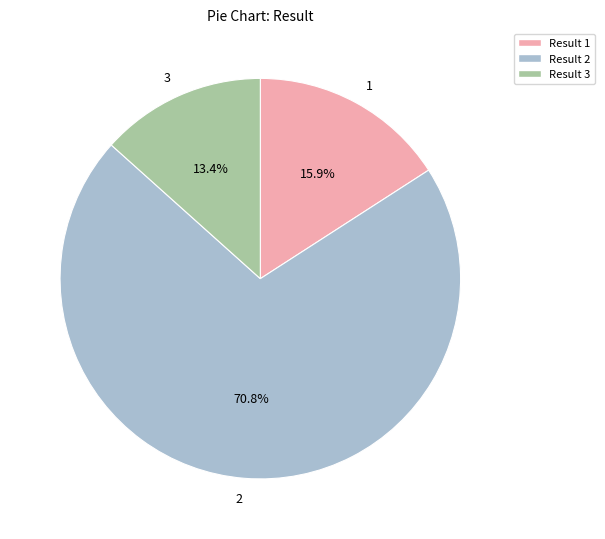

What portion of the pie excludes Result 3?

86.6%